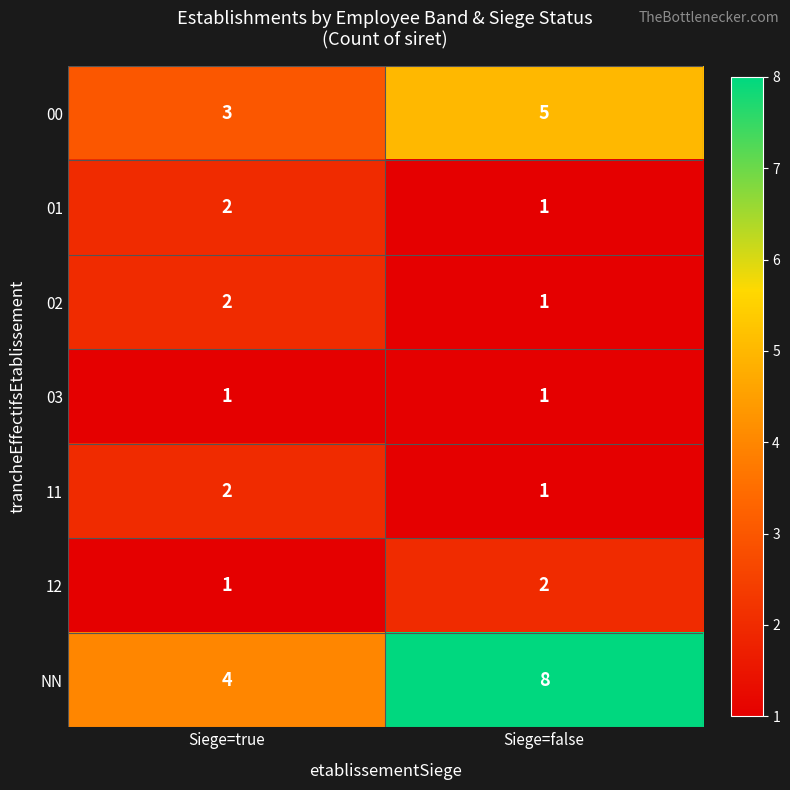

What is the spread (max minus min) of values at Siege=true?

3